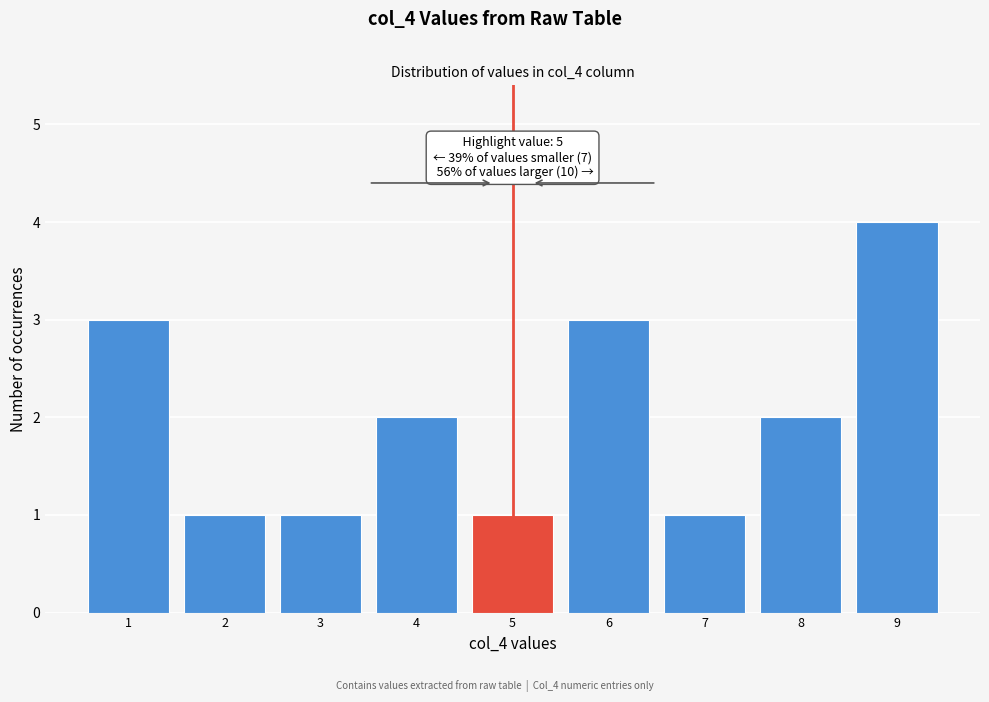

Over which range of the x-axis is the bar tallest?

8.5 to 9.5